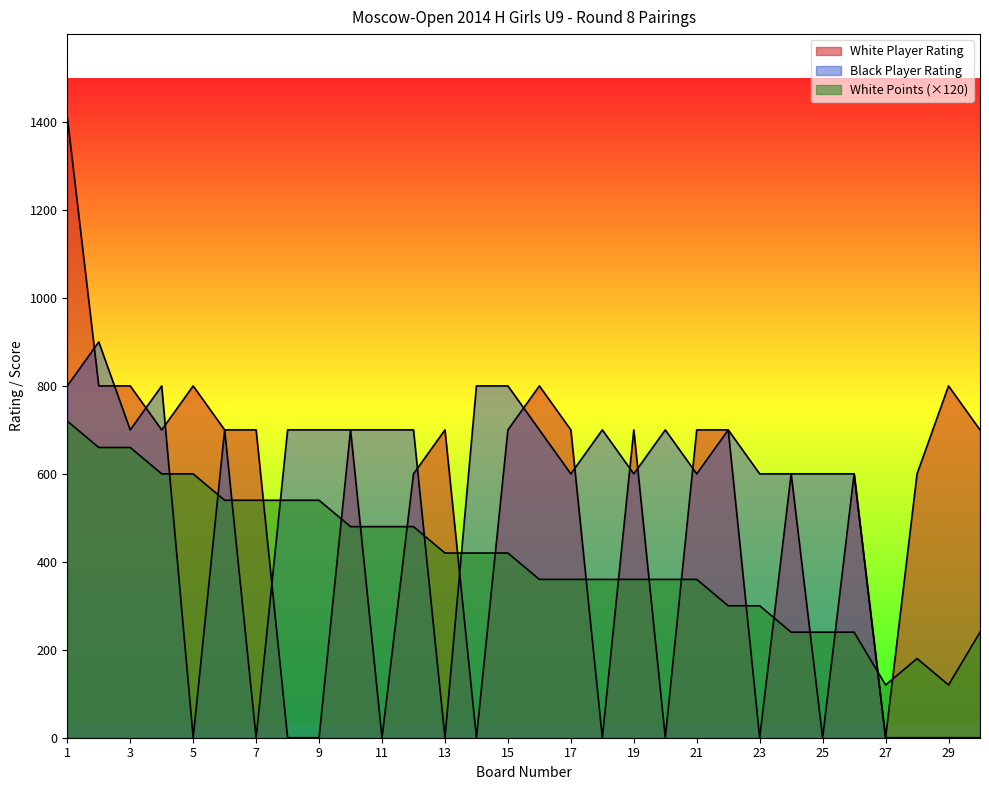

Between 6 and 9, which series saw the biggest shift?

White Player Rating